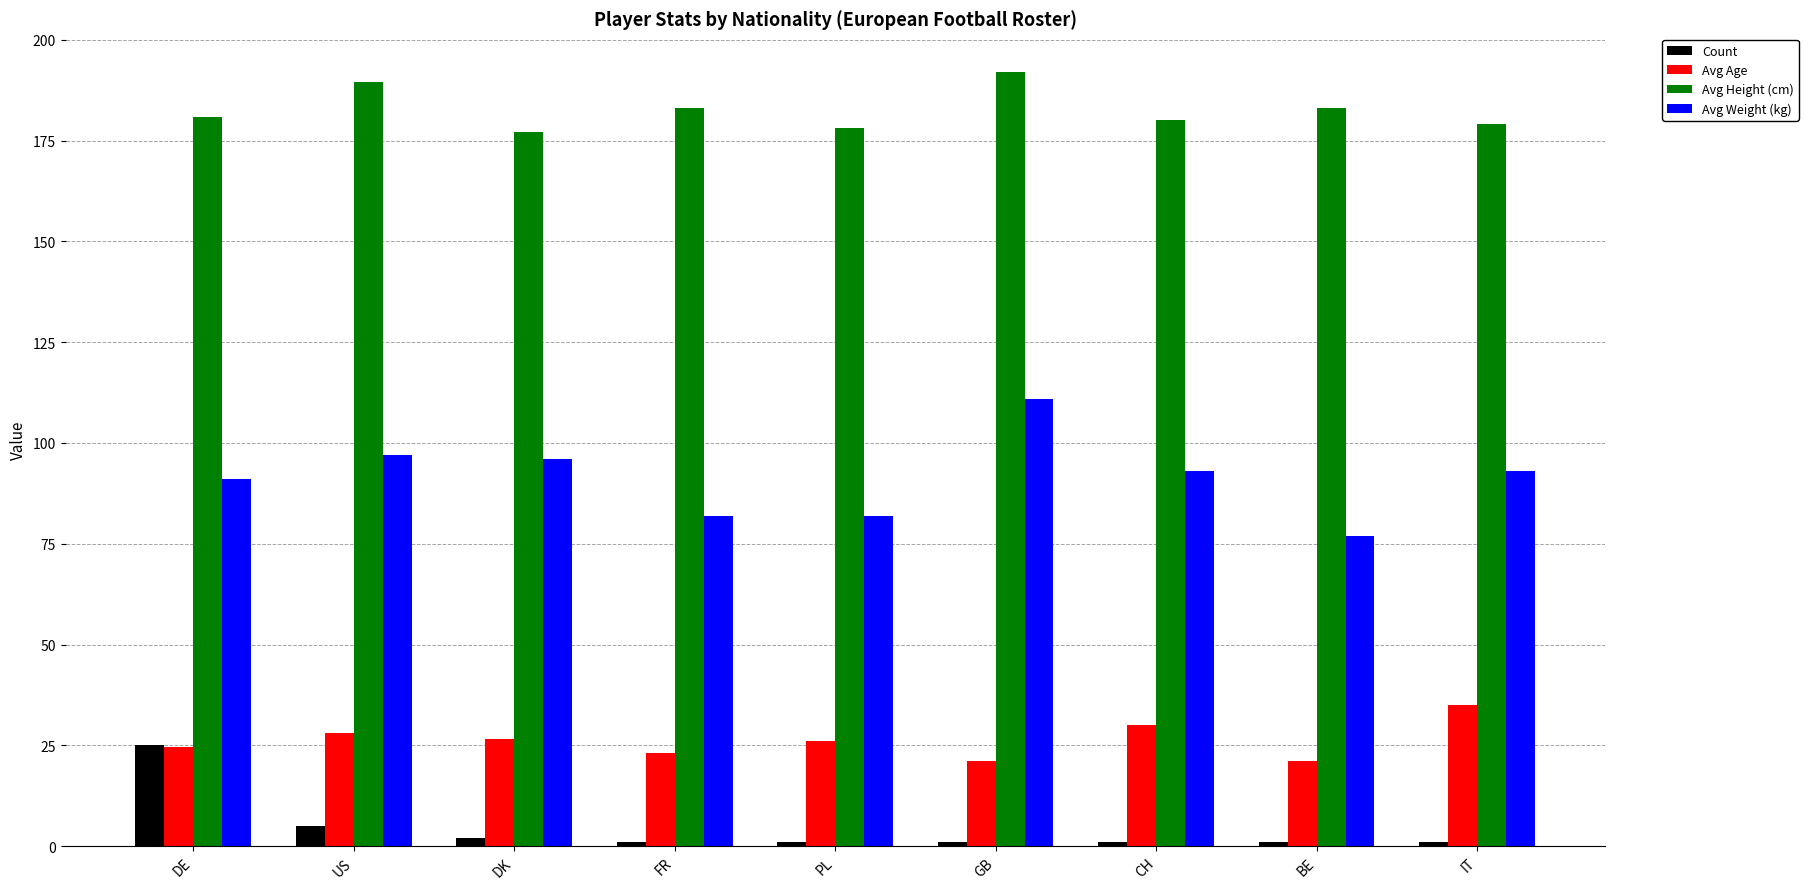

The value of Avg Weight (kg) at CH is 157.1. True or false?

False